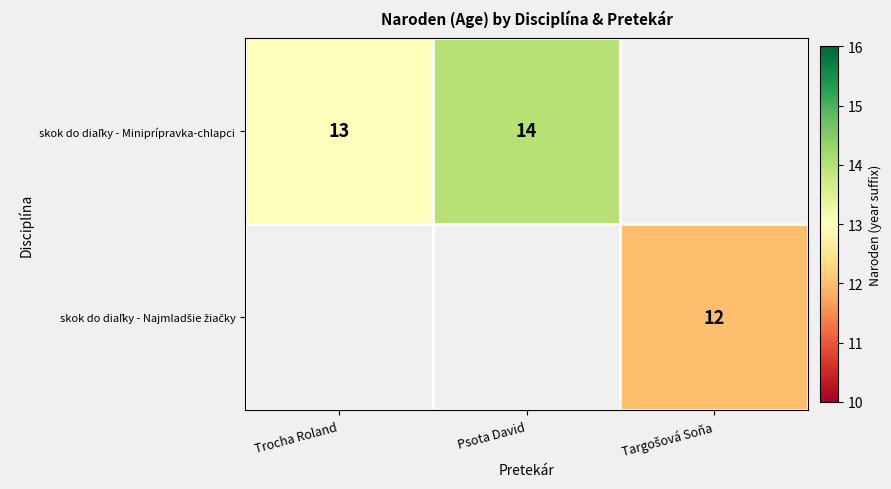

Is it true that skok do diaľky - Najmladšie žiačky equals 19 at Targošová Soňa?

False